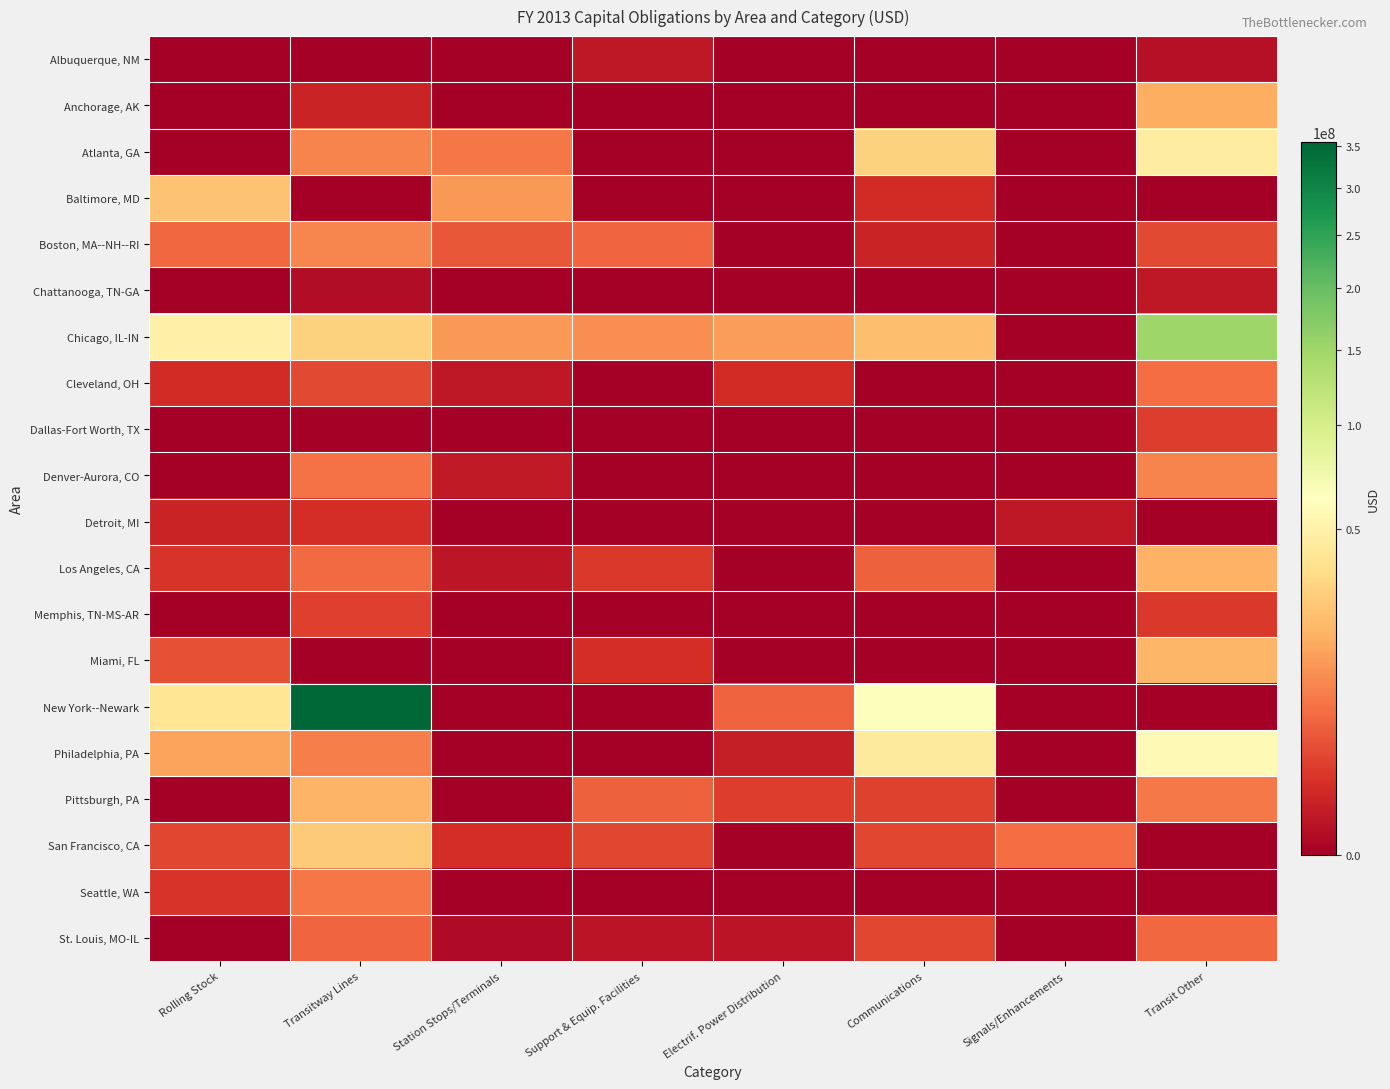

At Transitway Lines, list the series in order from smallest to largest.

Albuquerque, NM, Baltimore, MD, Dallas-Fort Worth, TX, Miami, FL, Chattanooga, TN-GA, Anchorage, AK, Detroit, MI, Memphis, TN-MS-AR, Cleveland, OH, St. Louis, MO-IL, Los Angeles, CA, Denver-Aurora, CO, Seattle, WA, Philadelphia, PA, Atlanta, GA, Boston, MA--NH--RI, Pittsburgh, PA, San Francisco, CA, Chicago, IL-IN, New York--Newark